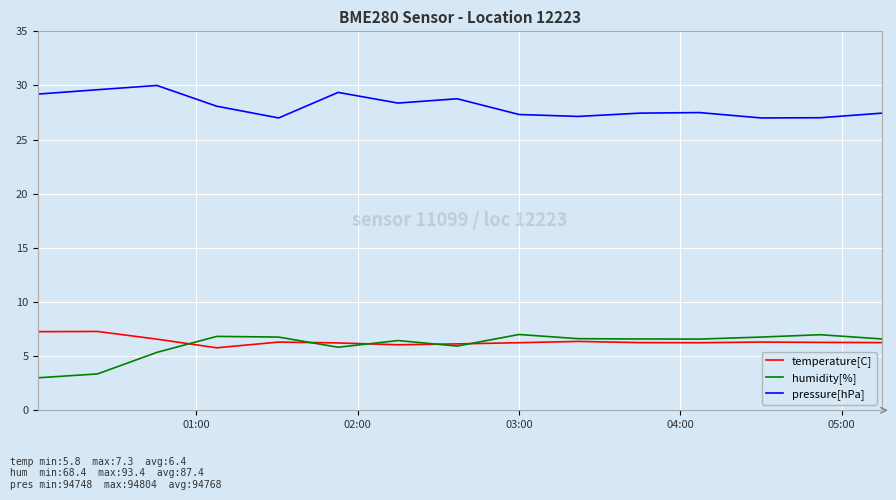

What is the greatest value displayed?

30.0